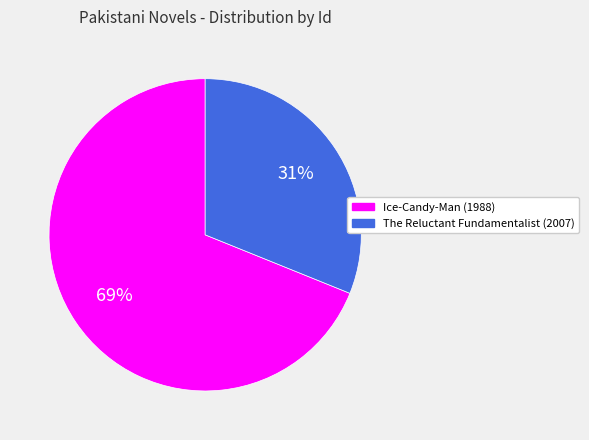

Is it true that Ice-Candy-Man is 69% of the pie?

True